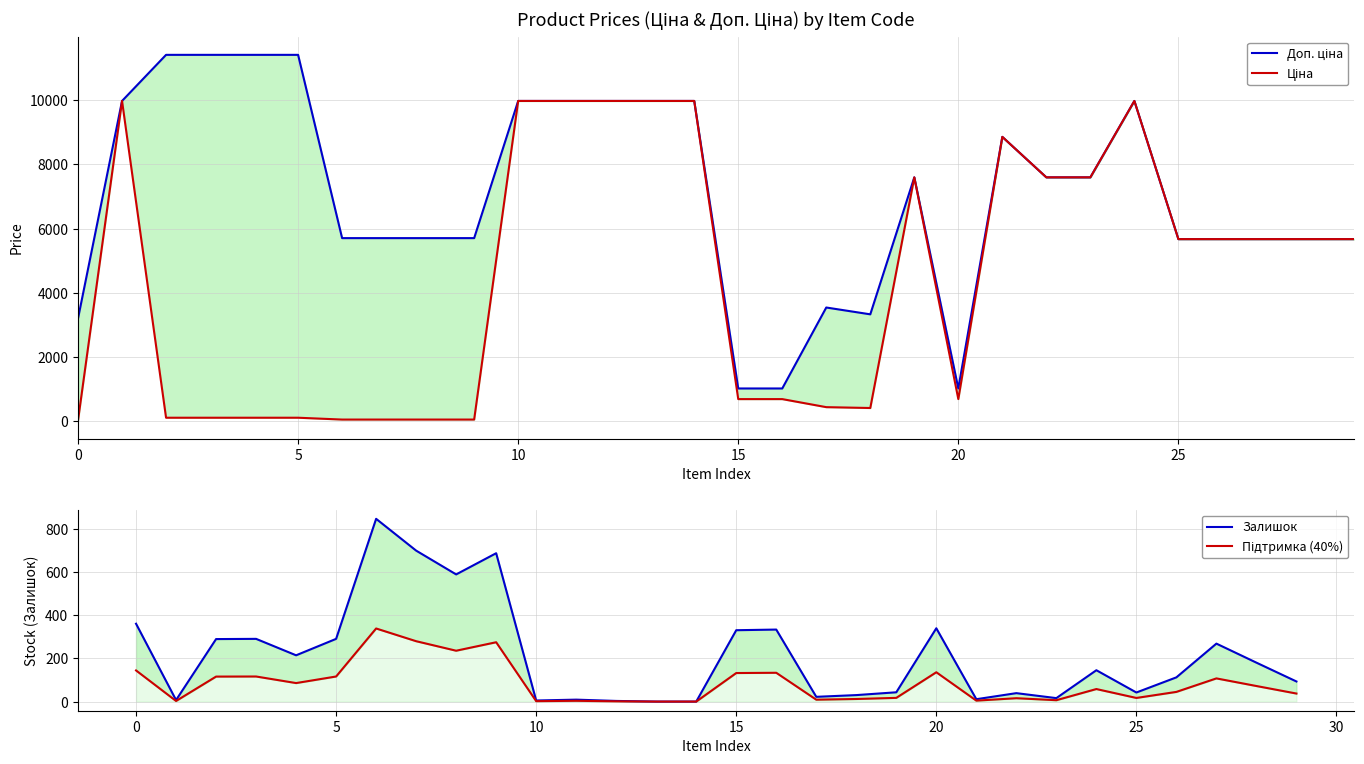

At how many categories does at least one series exceed 566?

30